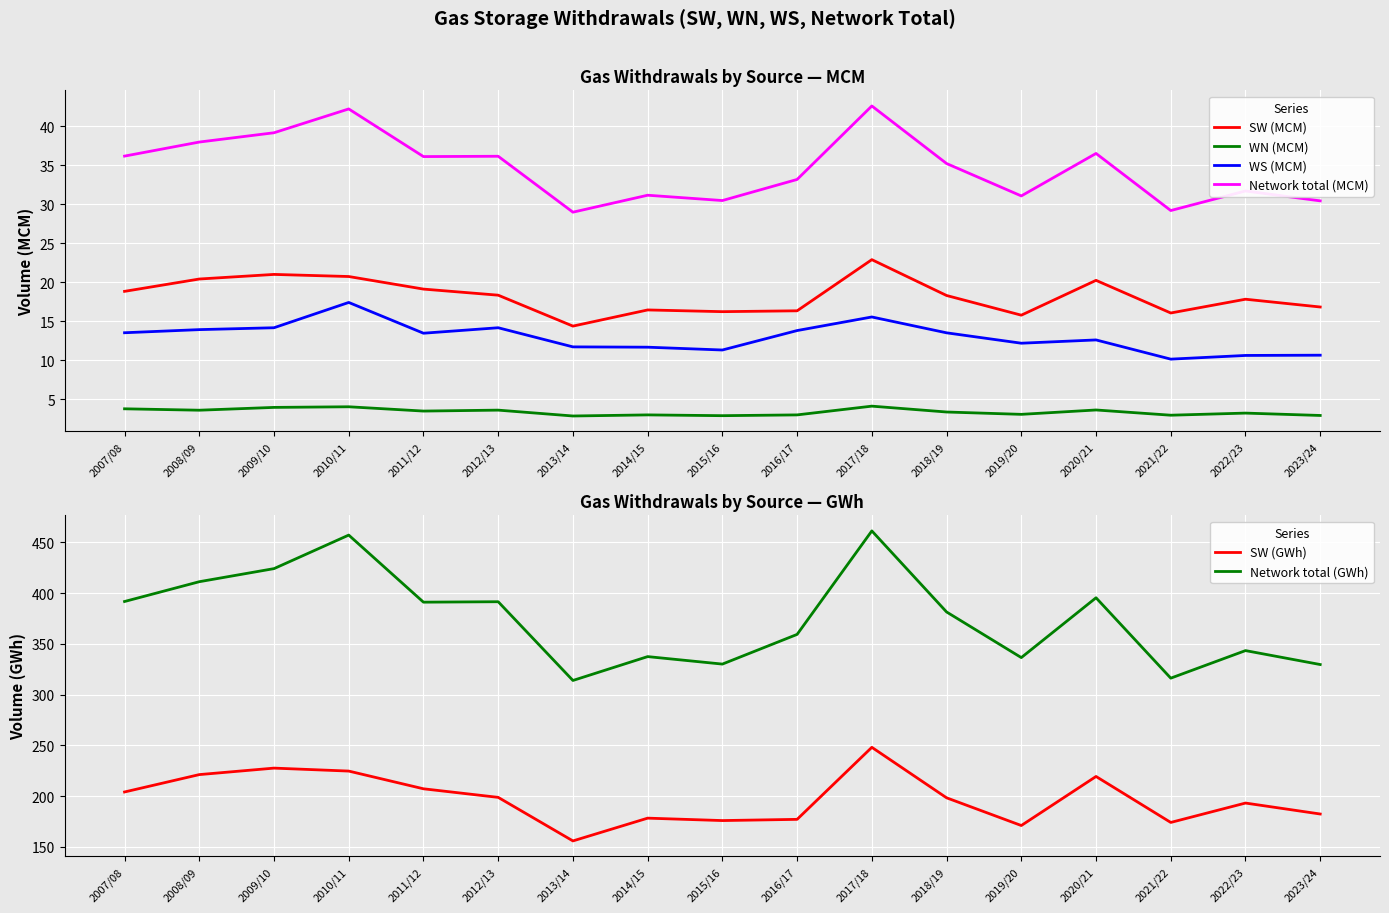

What is the label of the 9th point from the left?

2015/16